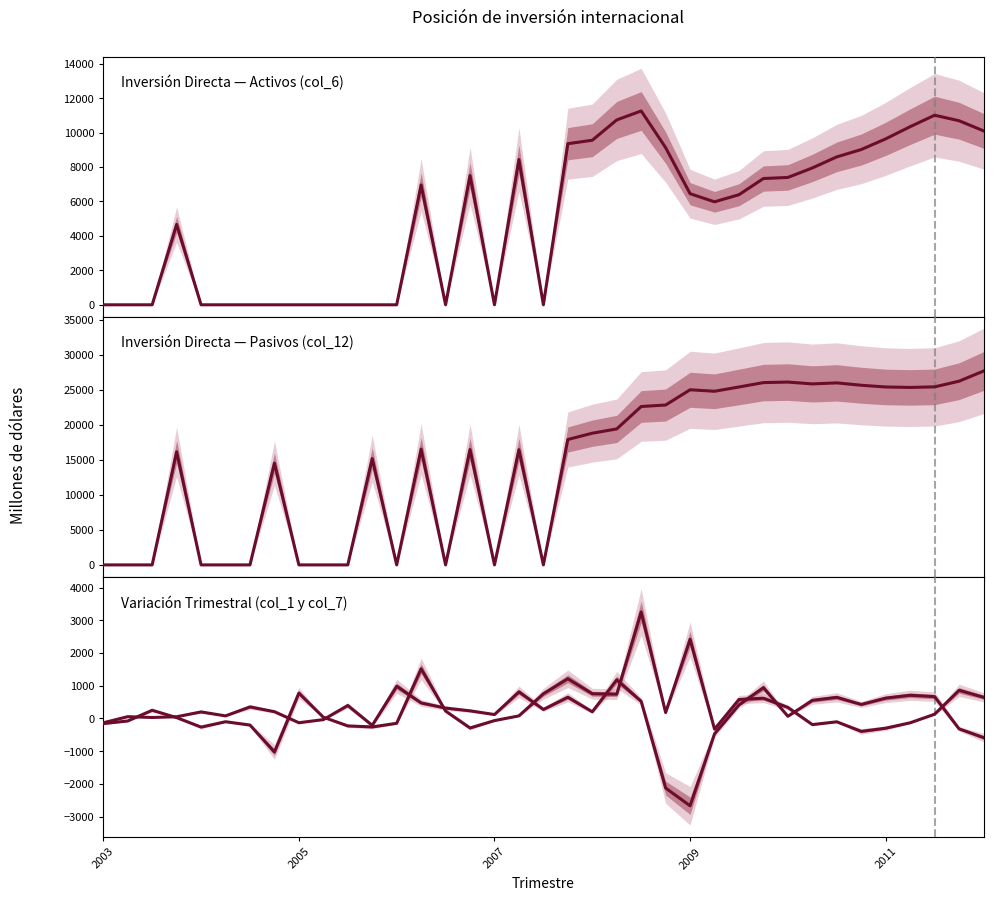

True or false: col_12 and col_6 intersect in this chart.

False